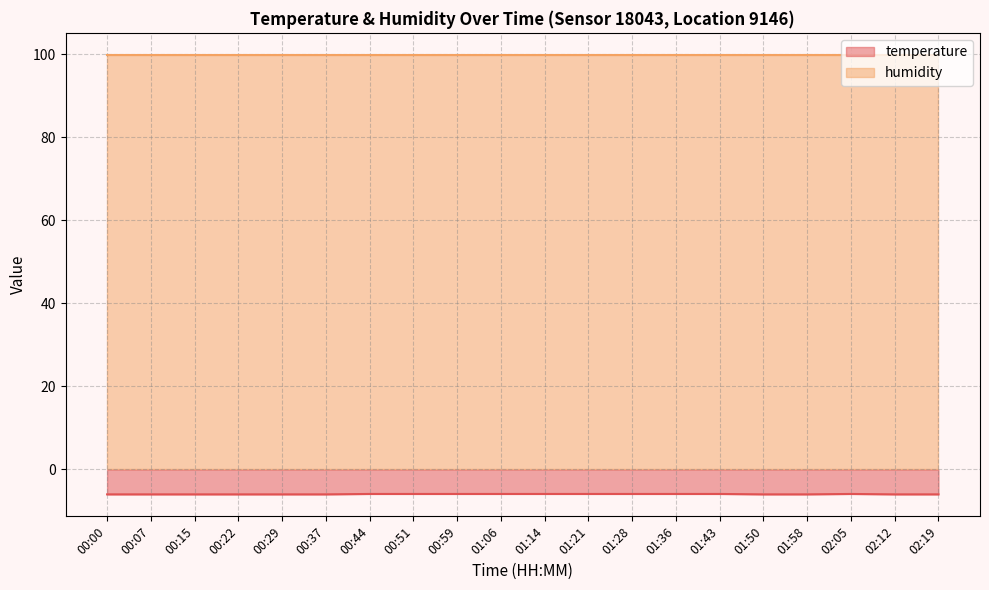

What is the value of the 11th point from the left?

-5.9